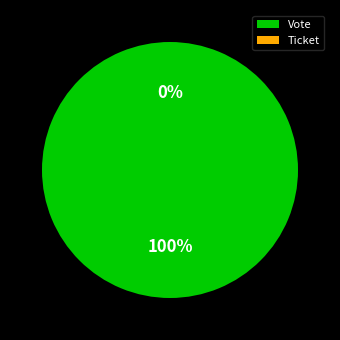

What is the largest slice in the pie chart?

Vote